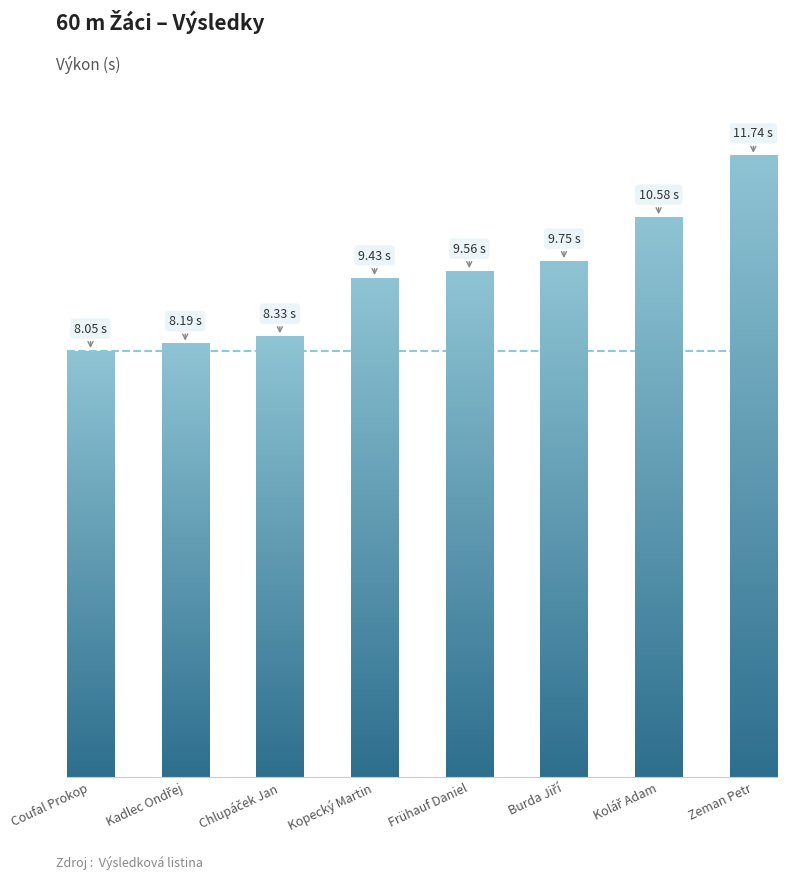

Does the chart contain any negative values?

No